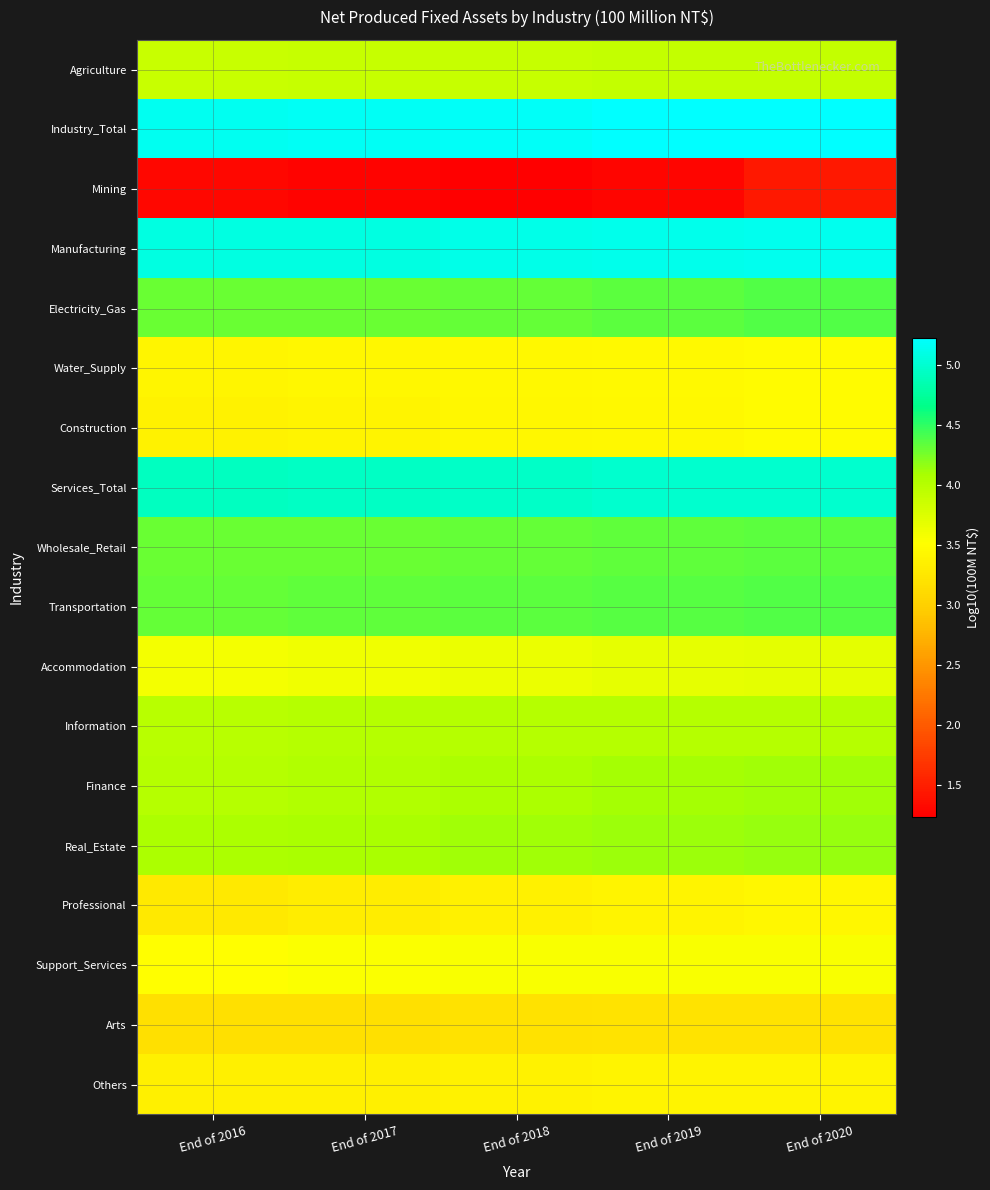

List the series in order of their peak value, highest first.

Industry_Total, Manufacturing, Services_Total, Electricity_Gas, Transportation, Wholesale_Retail, Real_Estate, Finance, Information, Agriculture, Accommodation, Support_Services, Construction, Water_Supply, Professional, Others, Arts, Mining